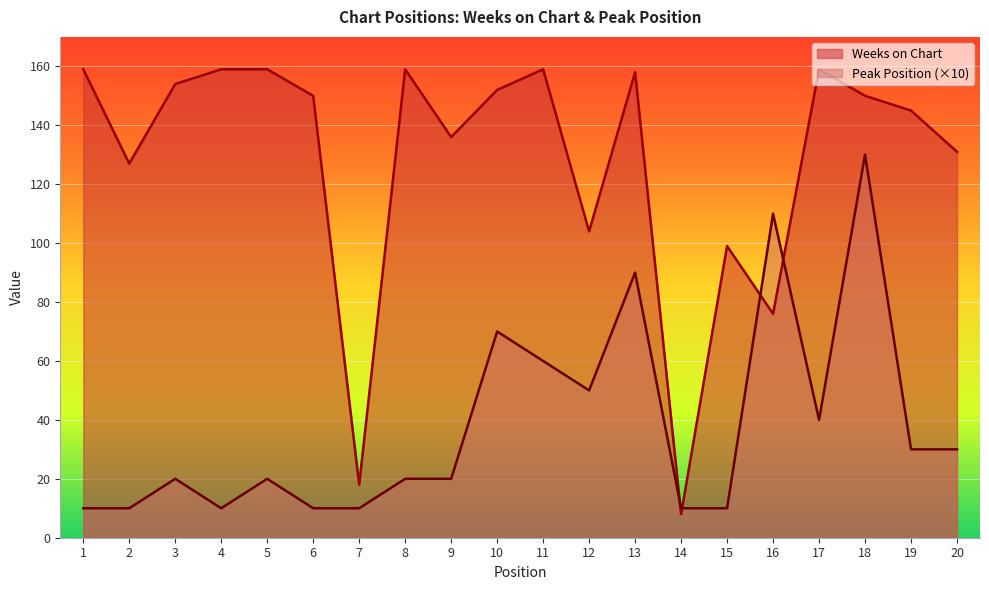

At which category does Peak Position reach its first local peak?

3